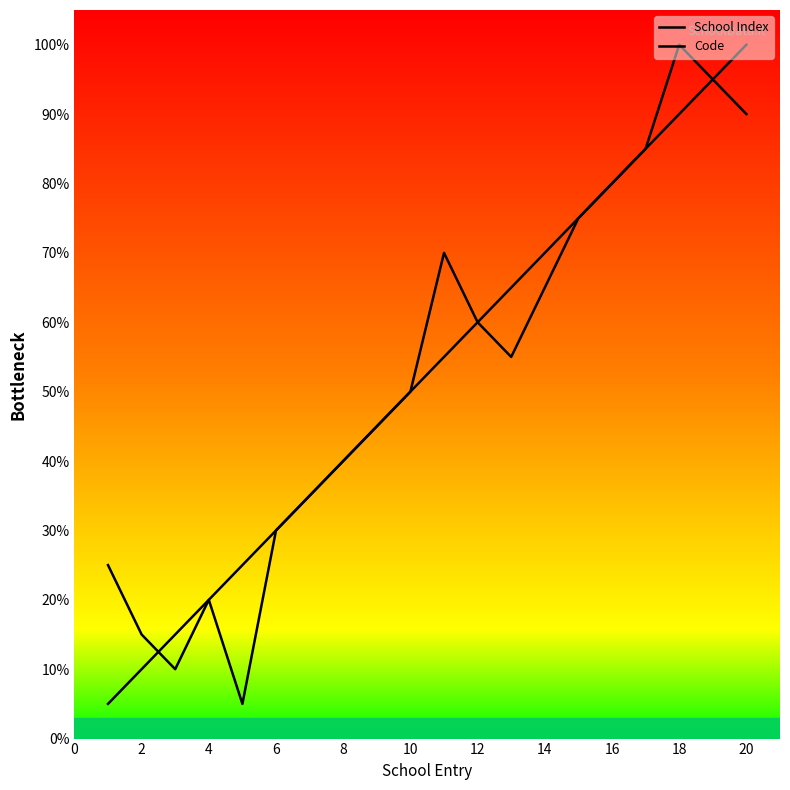

How many interior local valleys does the Code series have?

3